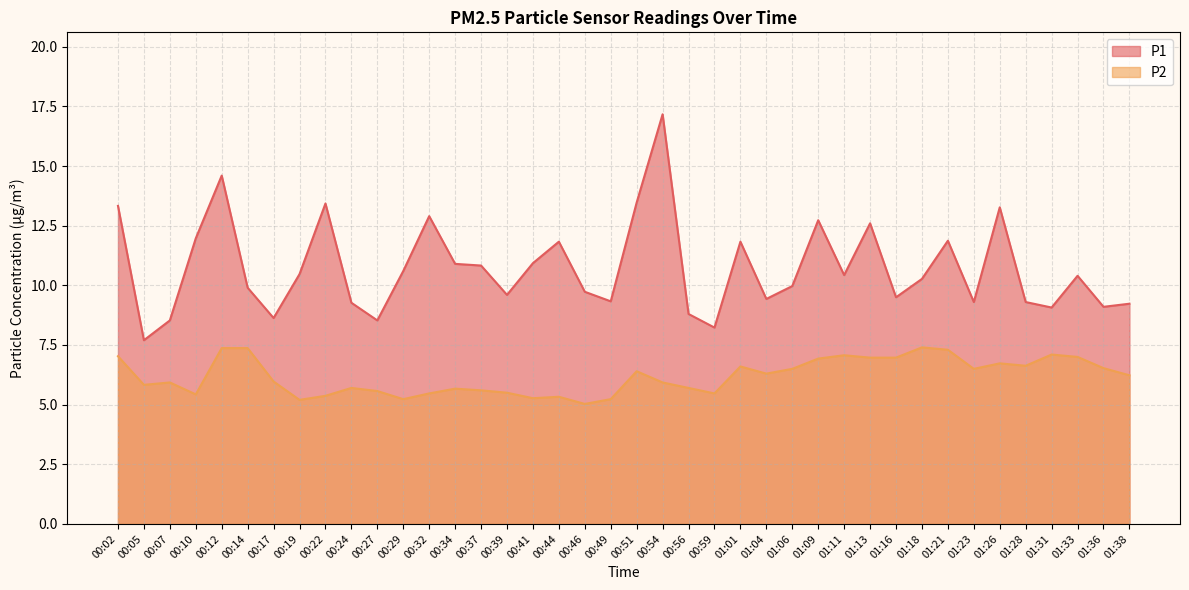

The value of P2 at 00:32 is 5.5. True or false?

True